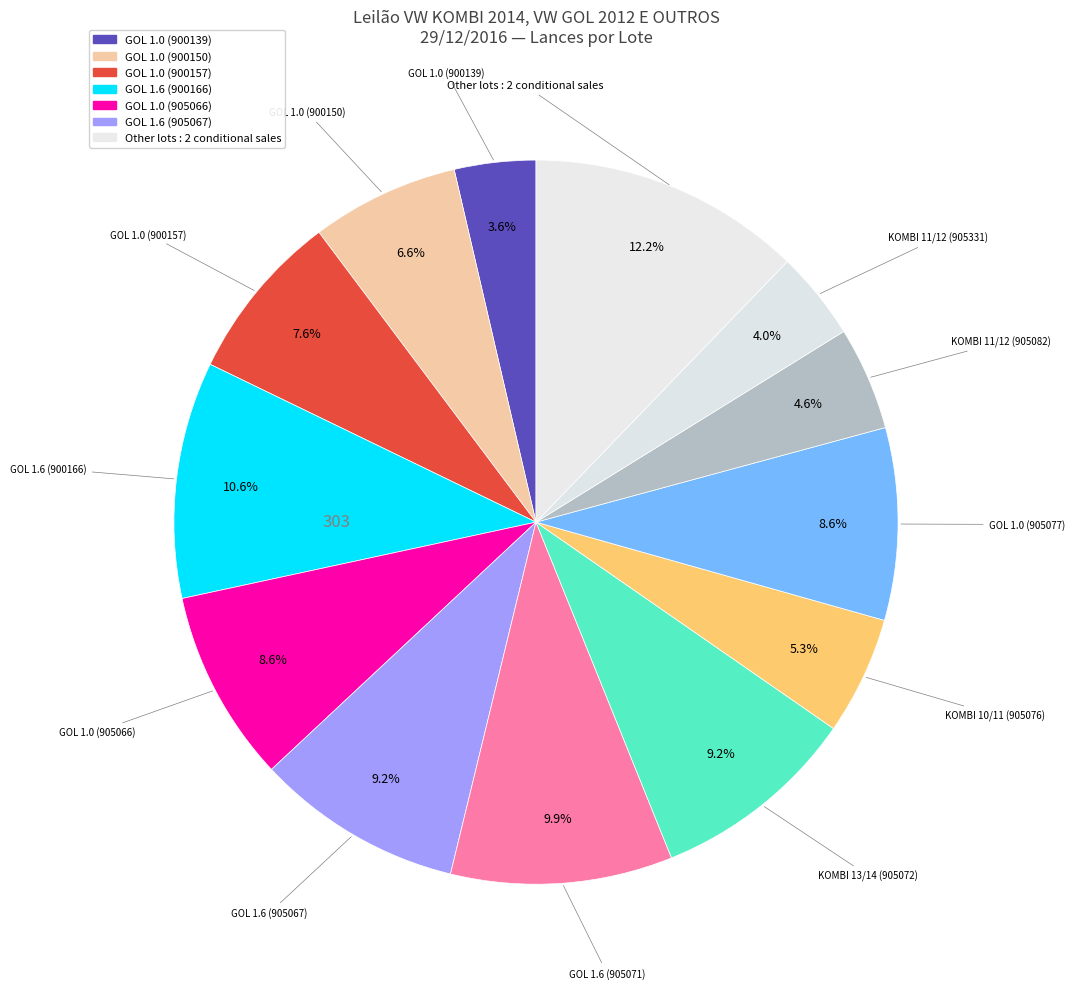

To the nearest percent, what portion does GOL 1.0 (905066) represent?

9%